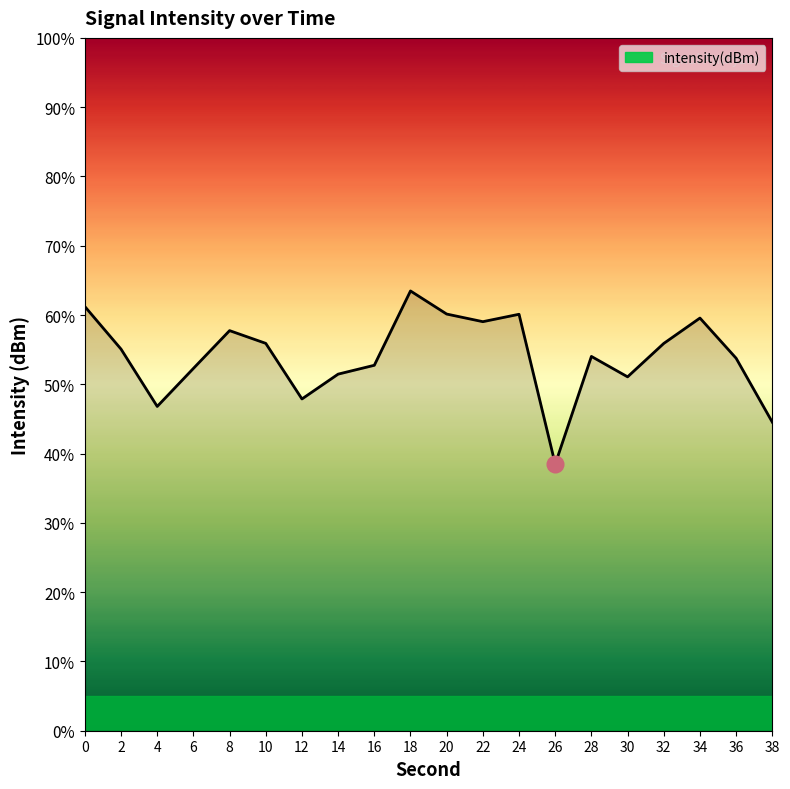

Between 16 and 10, which is larger?

10